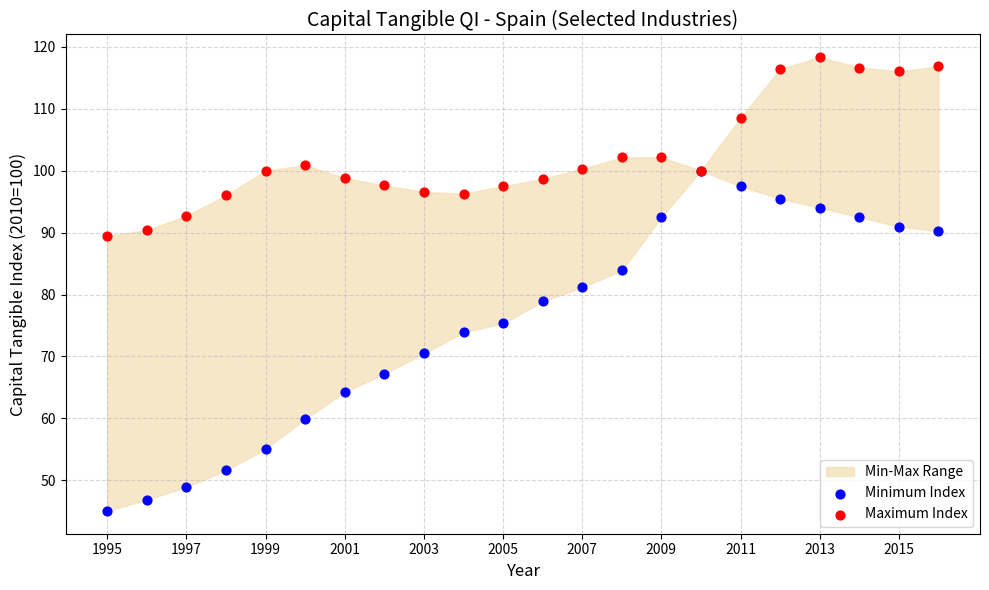

Which series has the largest Y range (max minus min)?

Minimum Index